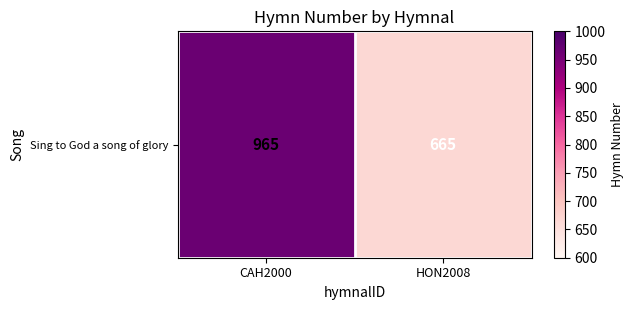

Which has a higher value, HON2008 or CAH2000?

CAH2000